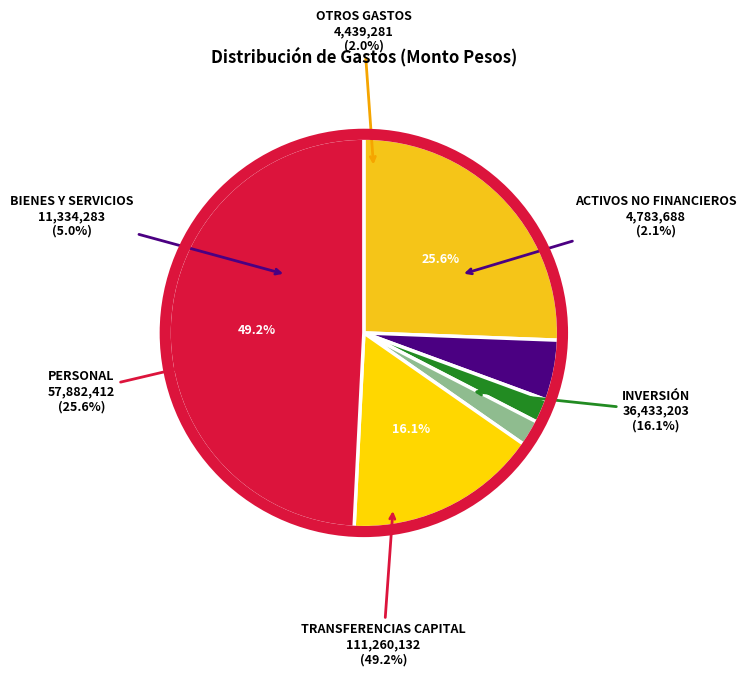

Which category has the biggest portion of the pie?

TRANSFERENCIAS DE CAPITAL